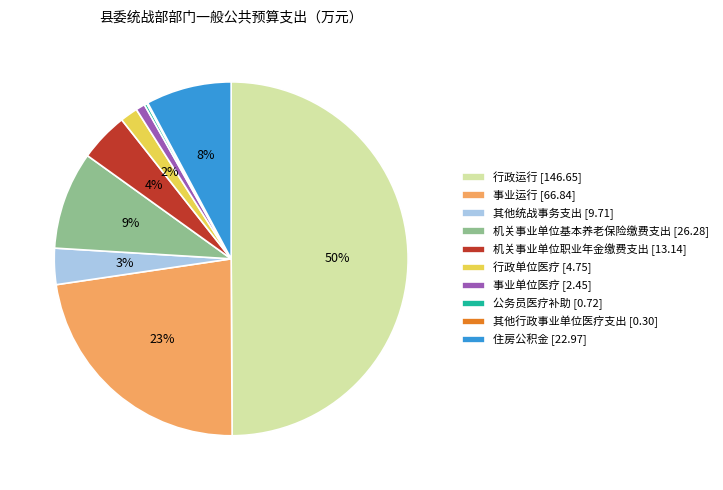

Which slice is the largest?

行政运行